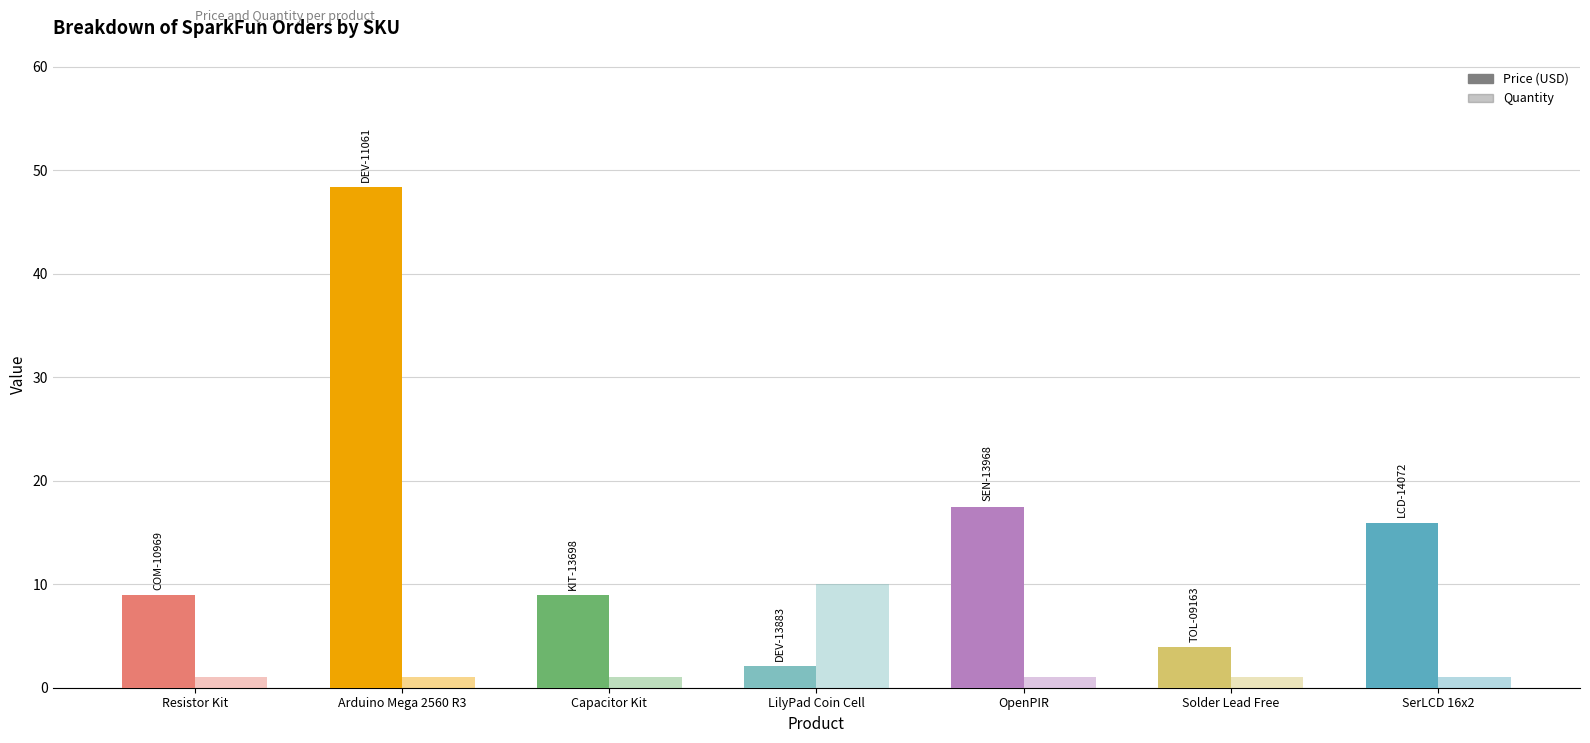

What is the average value of the Price (USD) series?

15.1